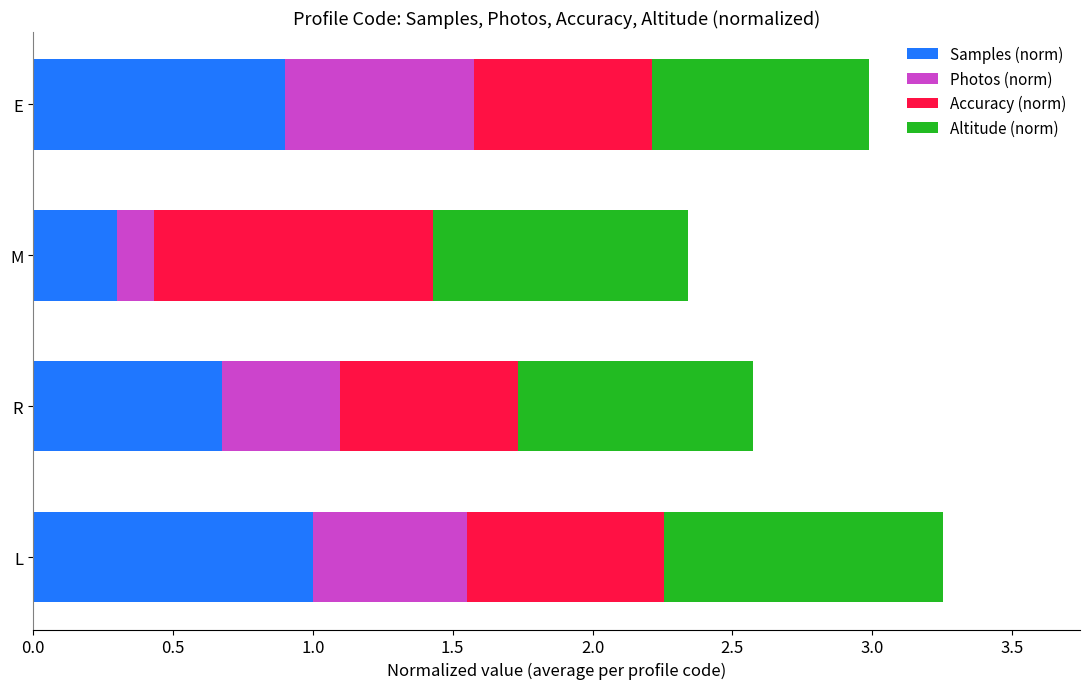

How many distinct data groups are displayed?

4